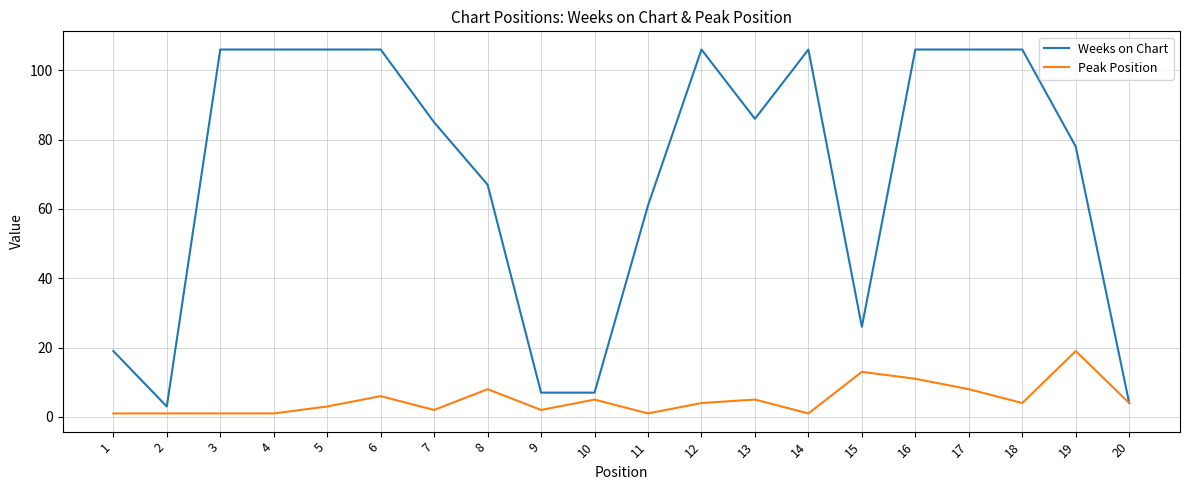

Rank the series at 9 from lowest to highest value.

Peak Position, Weeks on Chart